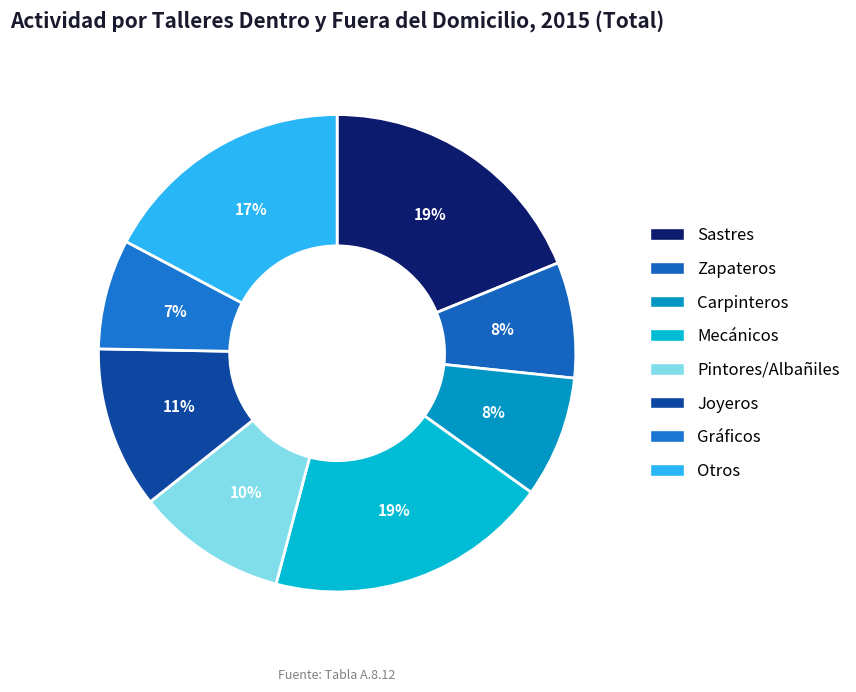

How many slices are in this pie chart?

8